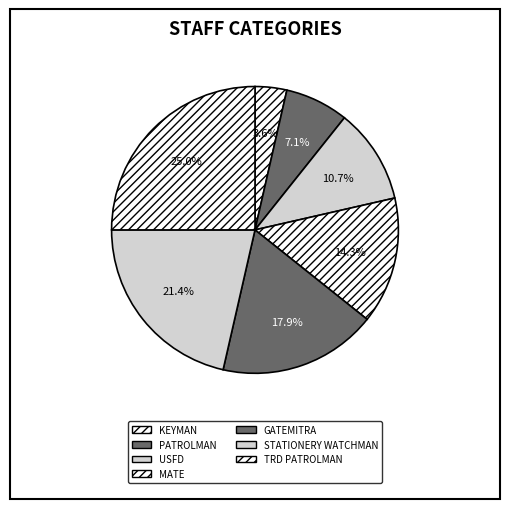

Count the number of slices in the pie.

7